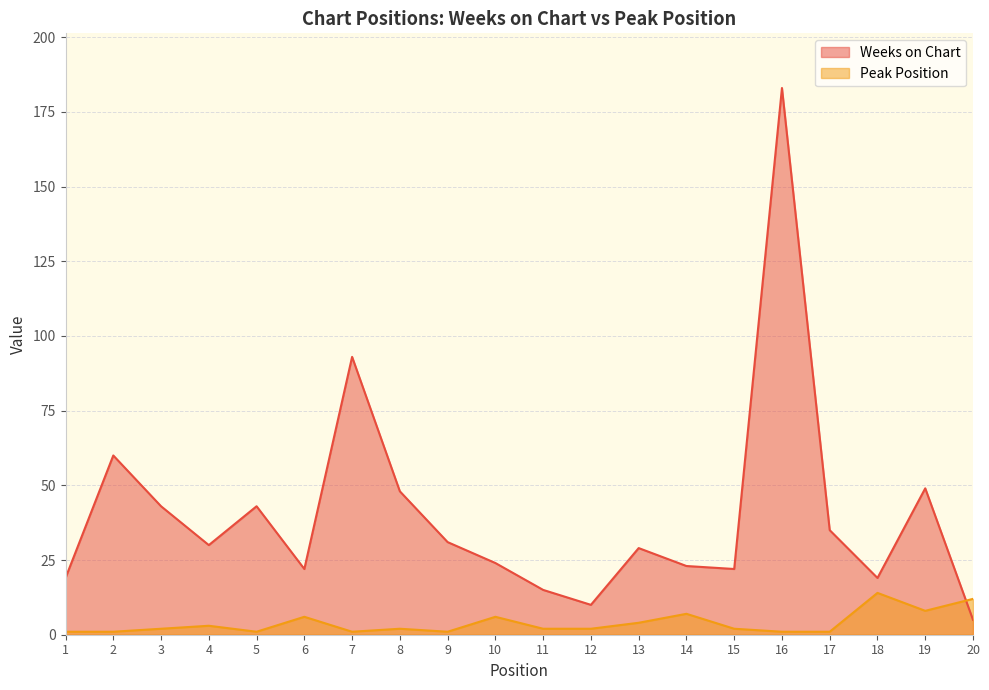

What is the difference between the second highest and minimum values in the Weeks on Chart series?

88